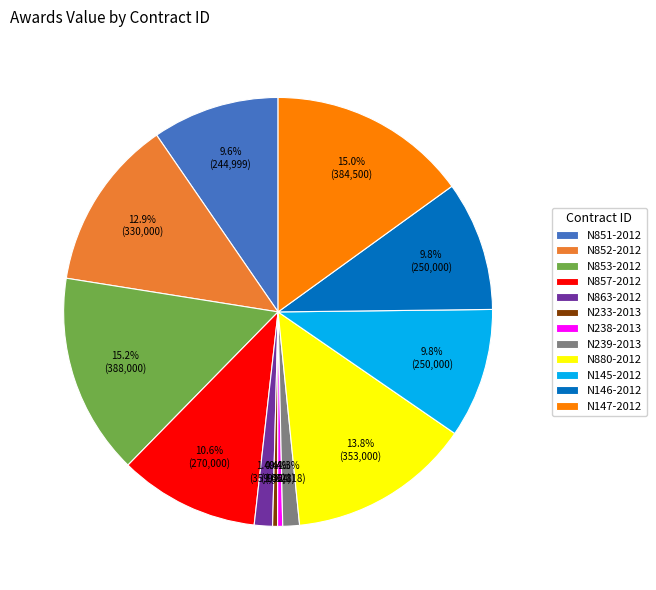

Is N238-2013 the majority of the pie?

No